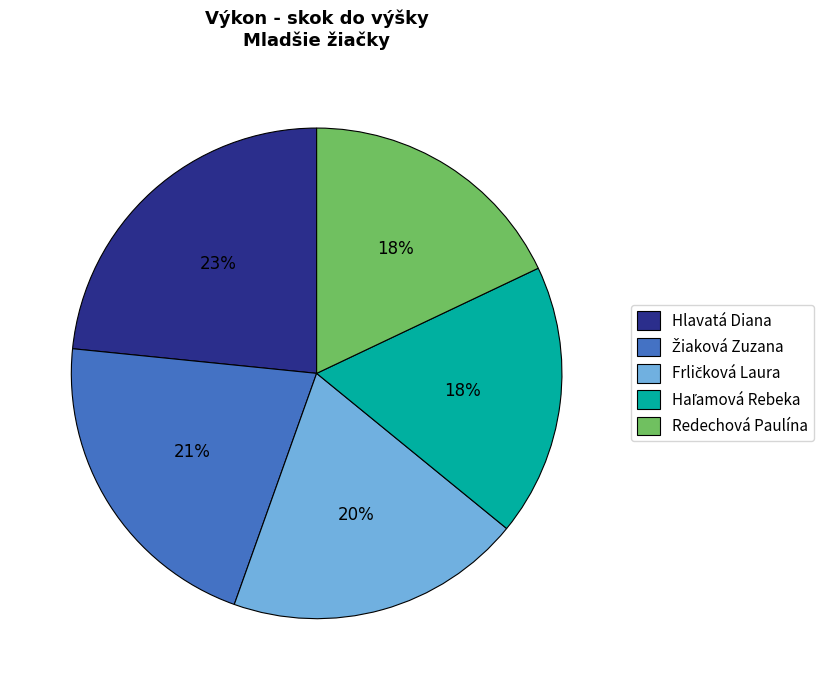

To the nearest percent, what portion does Hlavatá Diana represent?

23%